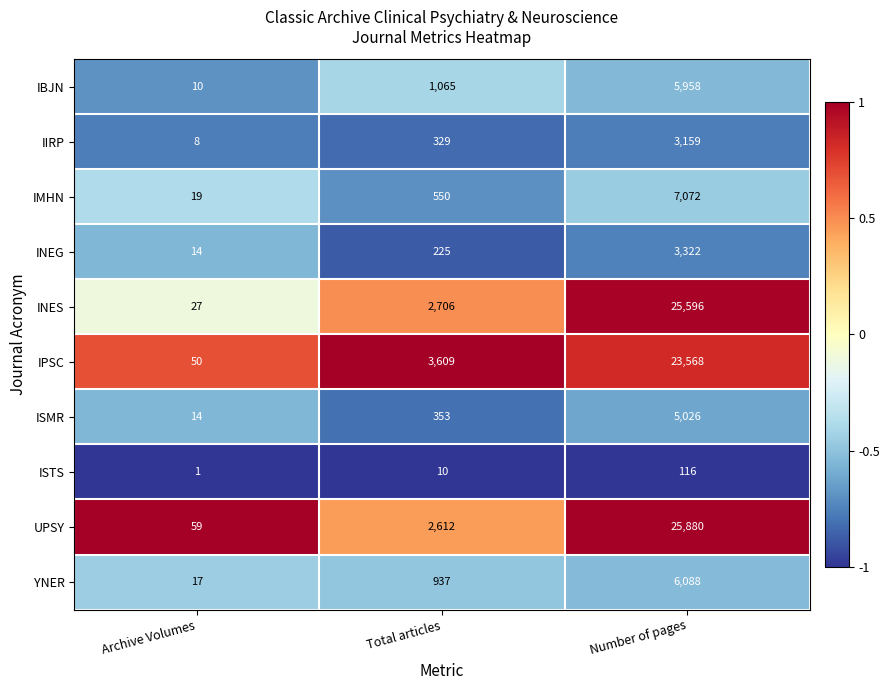

Which series has the largest total across all categories?

UPSY